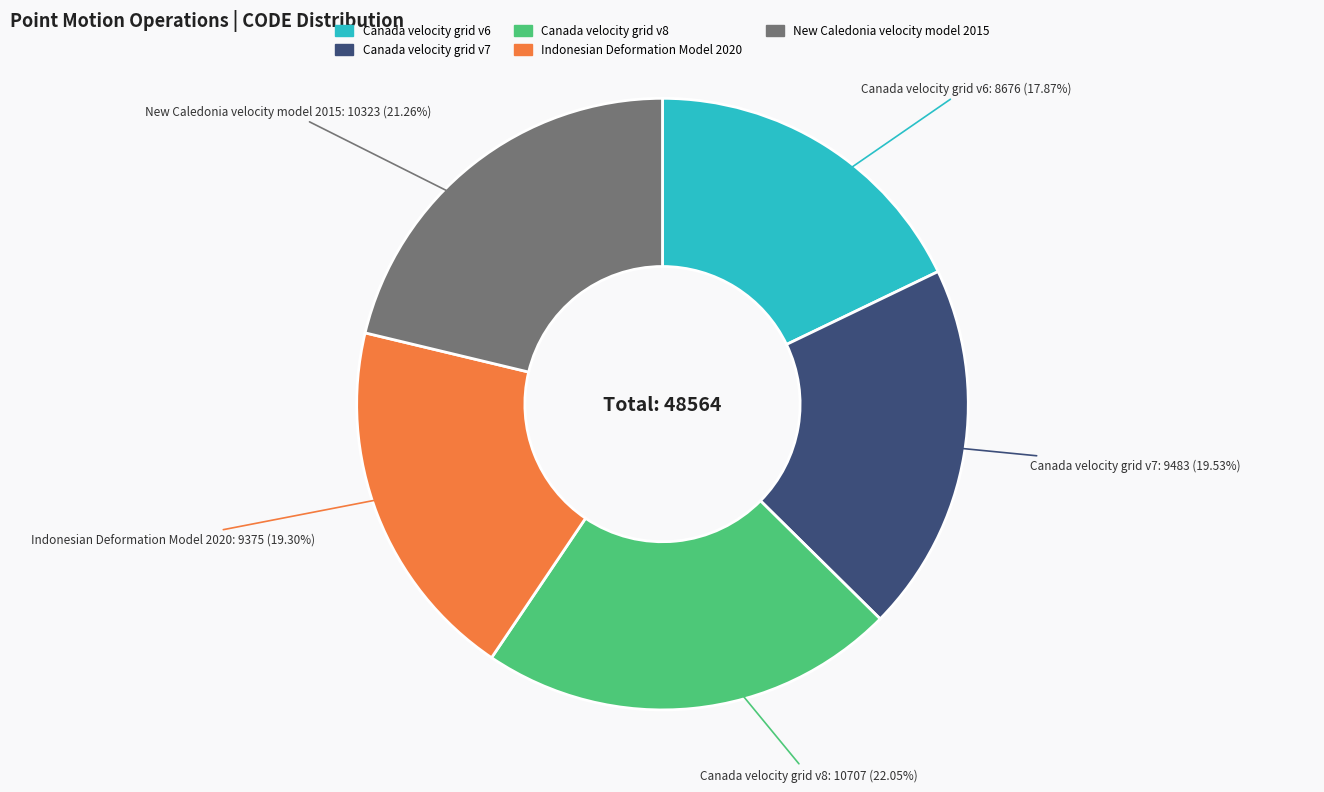

Which category has the biggest portion of the pie?

Canada velocity grid v8